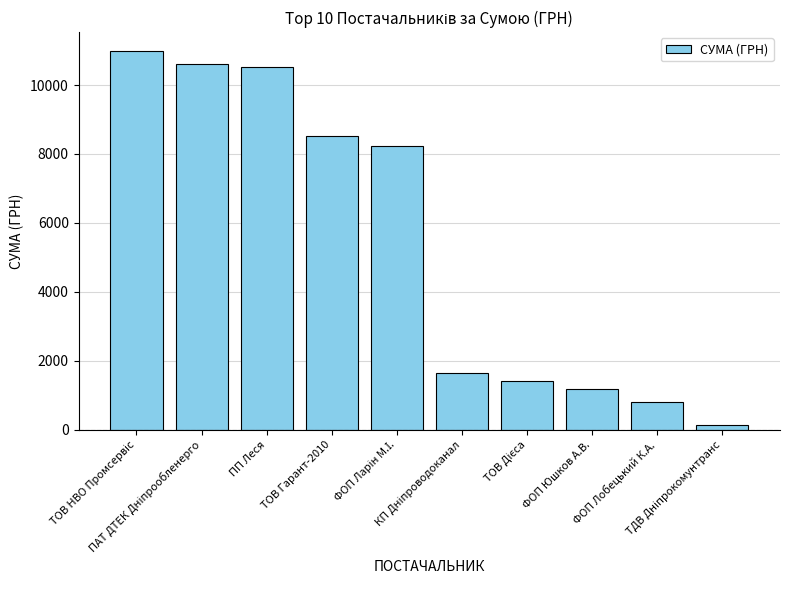

What is the value of the 8th bar from the left?

1176.0